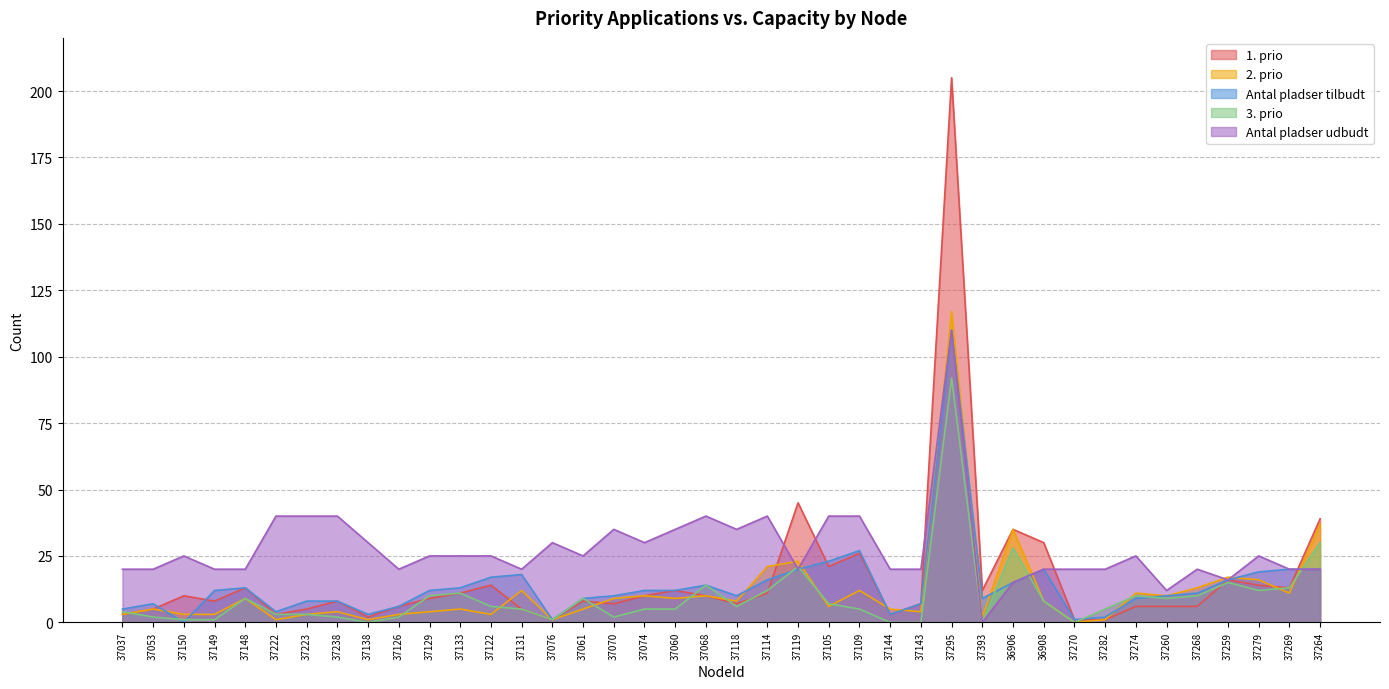

Which series ends up on top after the final intersection of Antal pladser udbudt and 1. prio?

1. prio